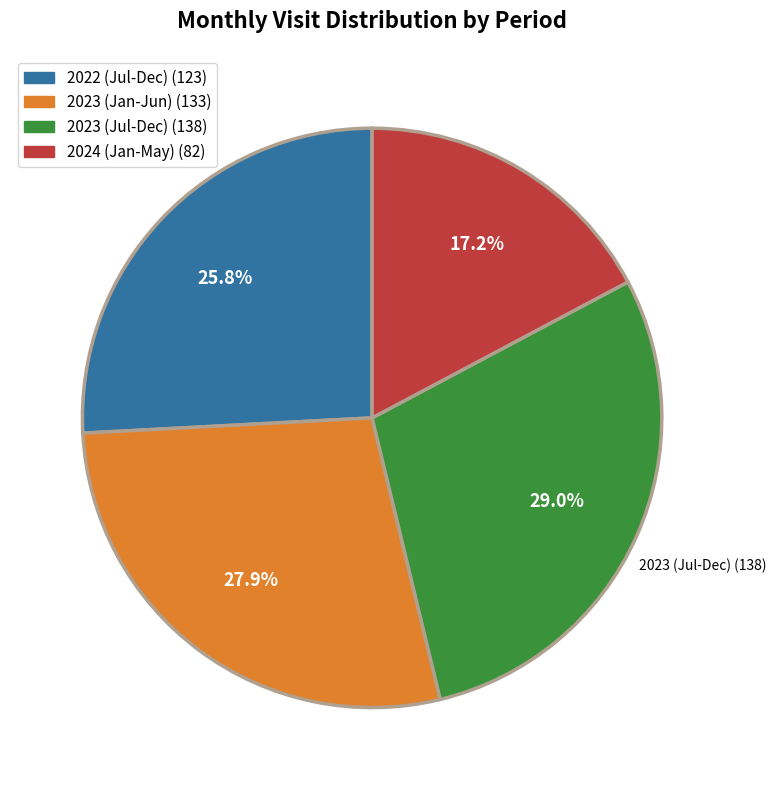

What percentage is NOT represented by 2024 (Jan-May) (82)?

82.8%